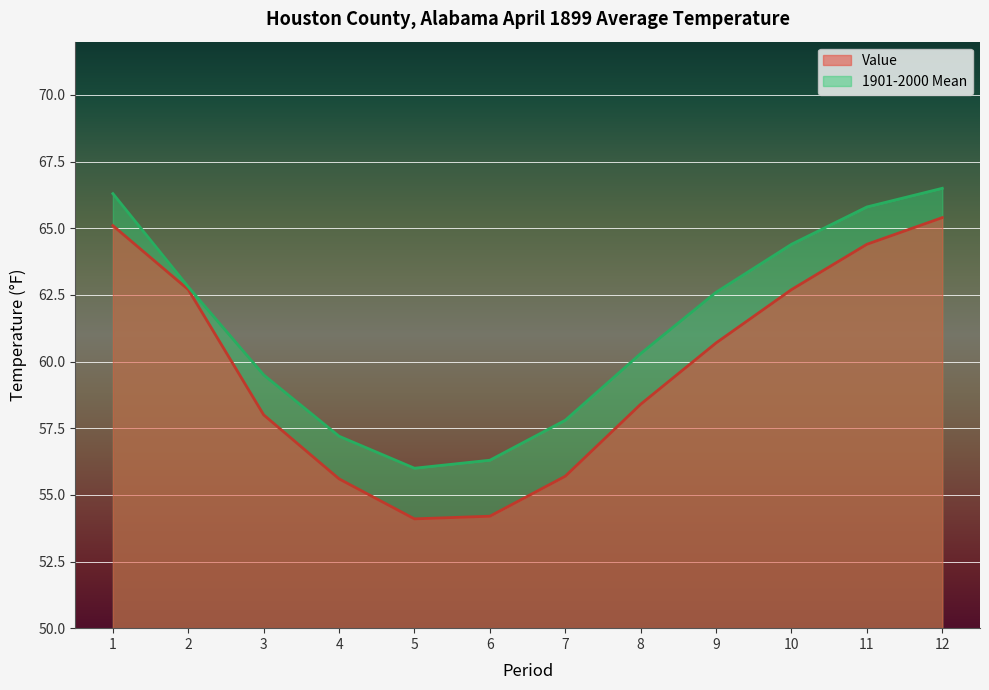

At 10, list the series in order from largest to smallest.

1901-2000 Mean, Value